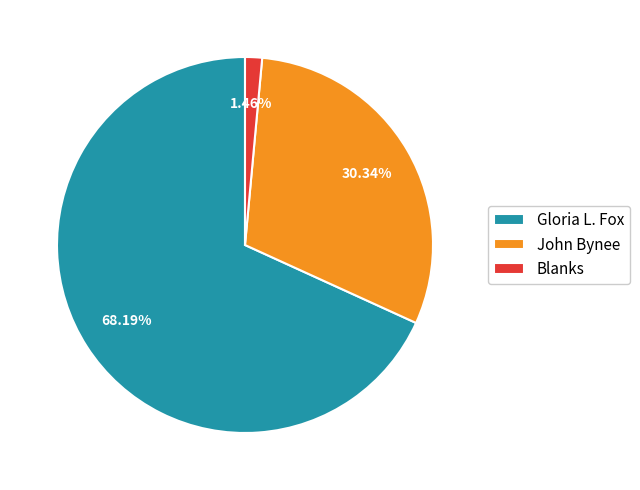

To the nearest percent, what is the average slice percentage?

33%